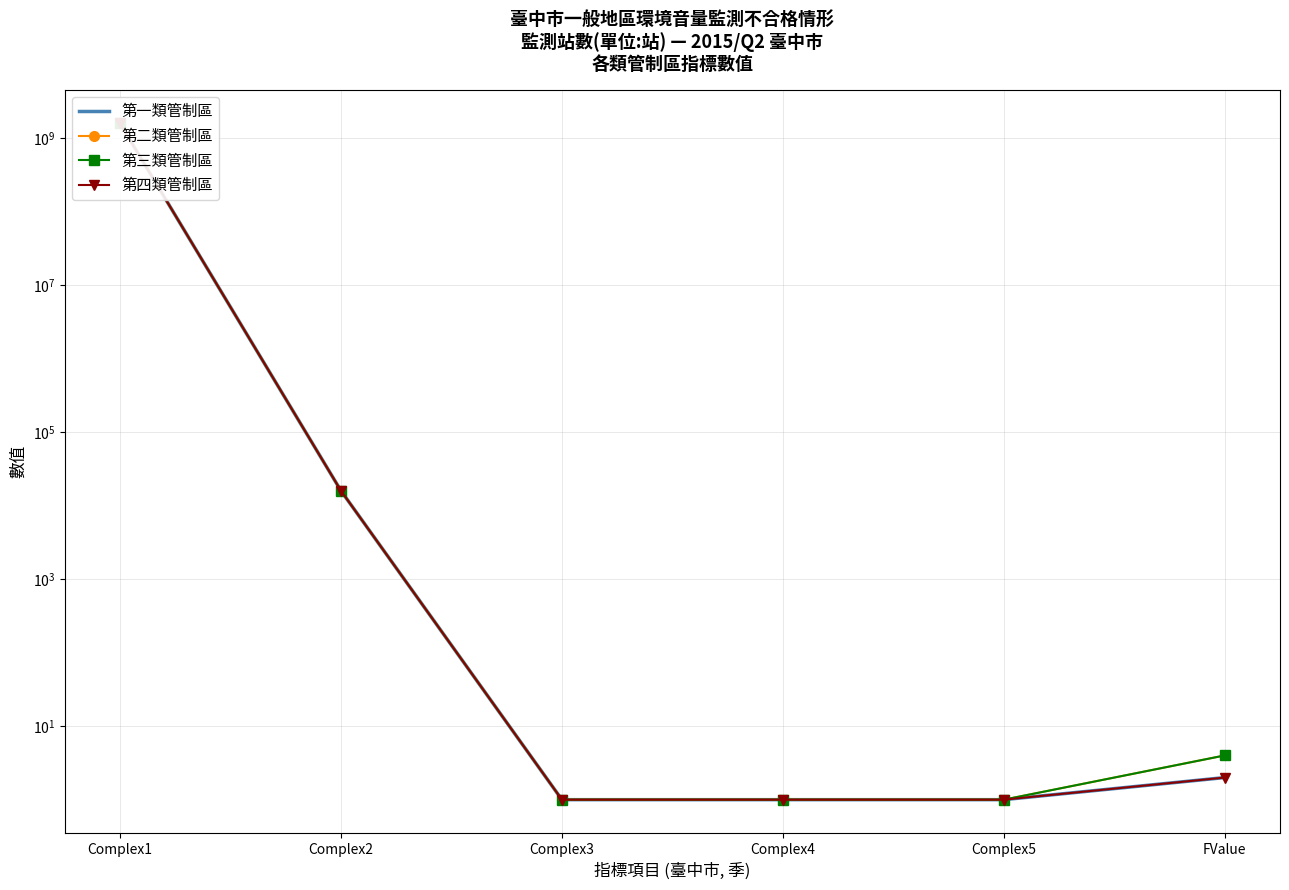

Which label corresponds to the largest value in the chart?

Complex1